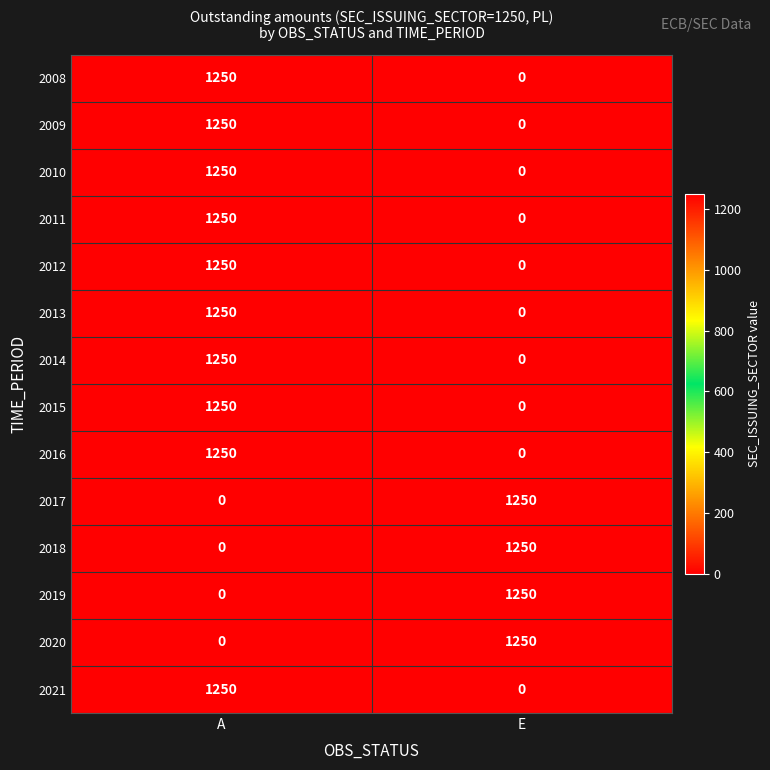

What is the difference between the highest and lowest values at E?

1250